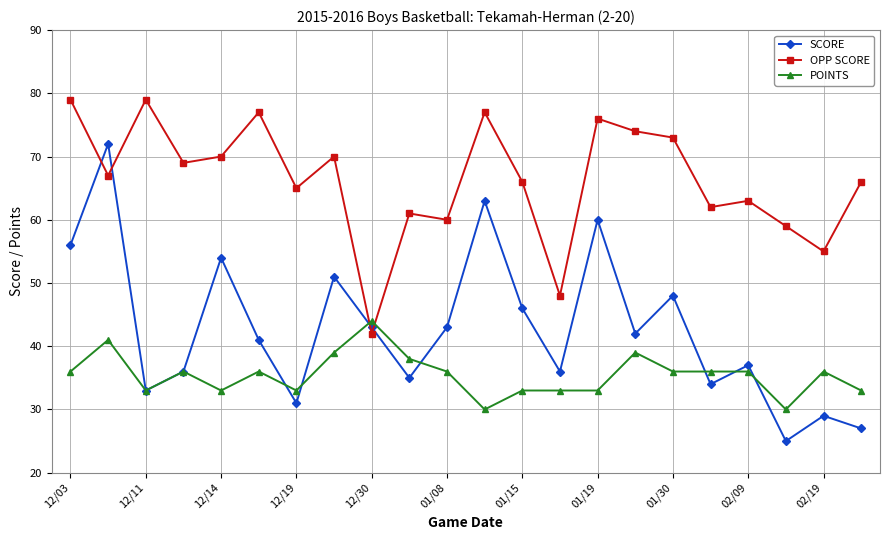

At how many categories does at least one series exceed 30?

22